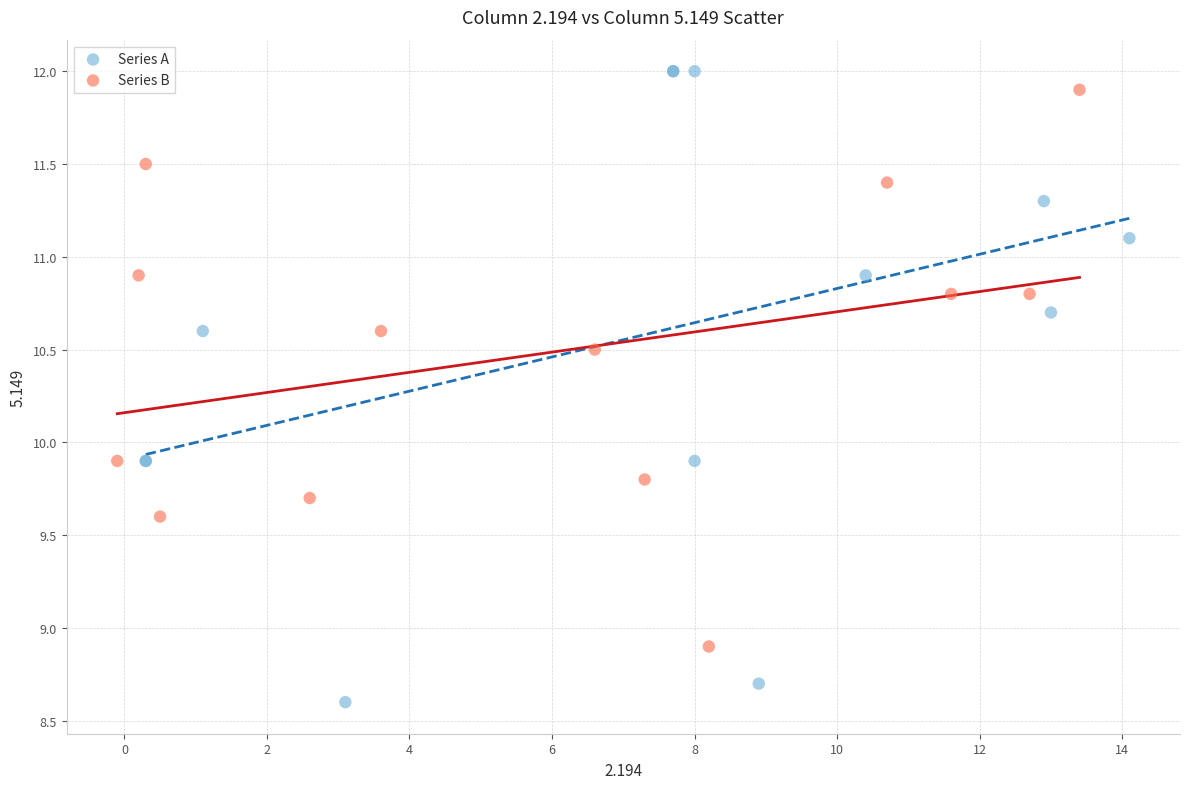

Which series contains the lowest Y value?

Series A